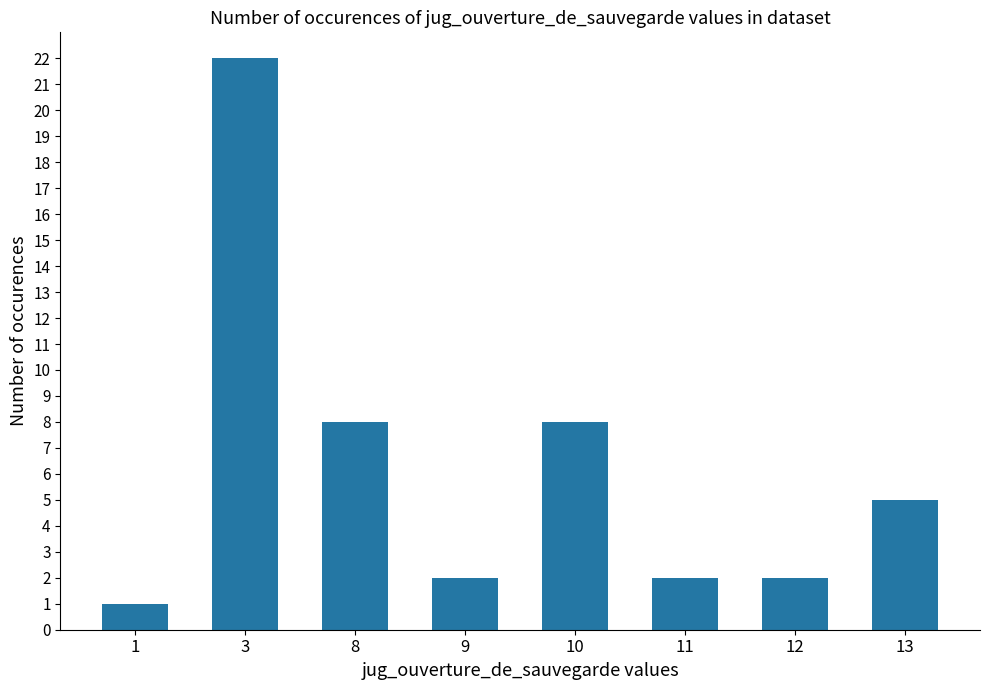

What is the smallest value displayed?

1